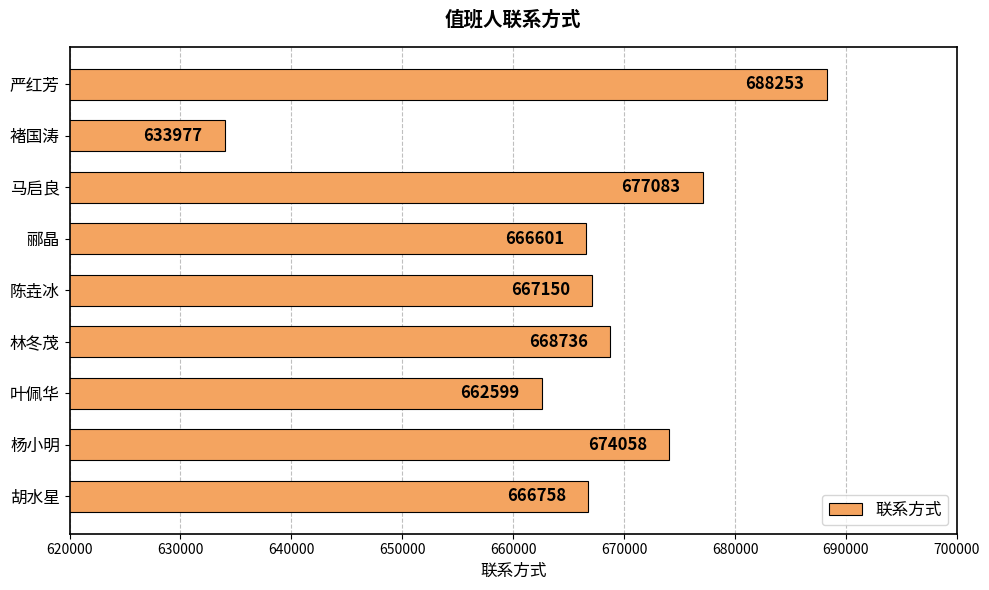

What is the change in value from 叶佩华 to 严红芳?

+25654